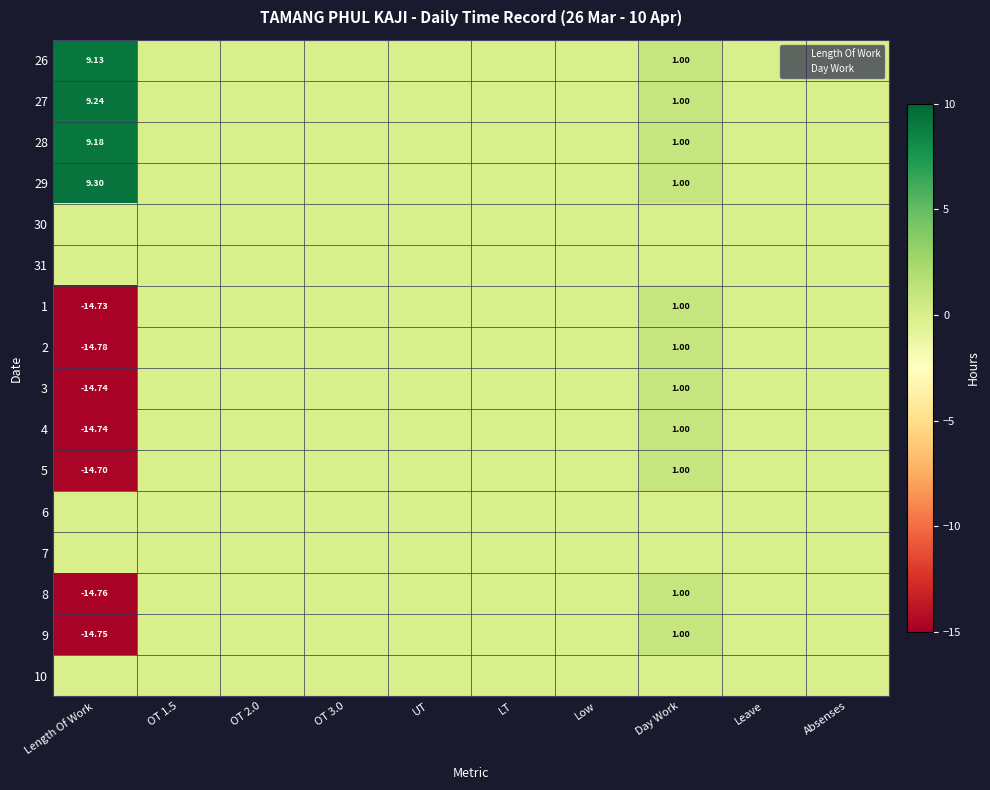

Between Day Work and Low, which is larger?

Day Work